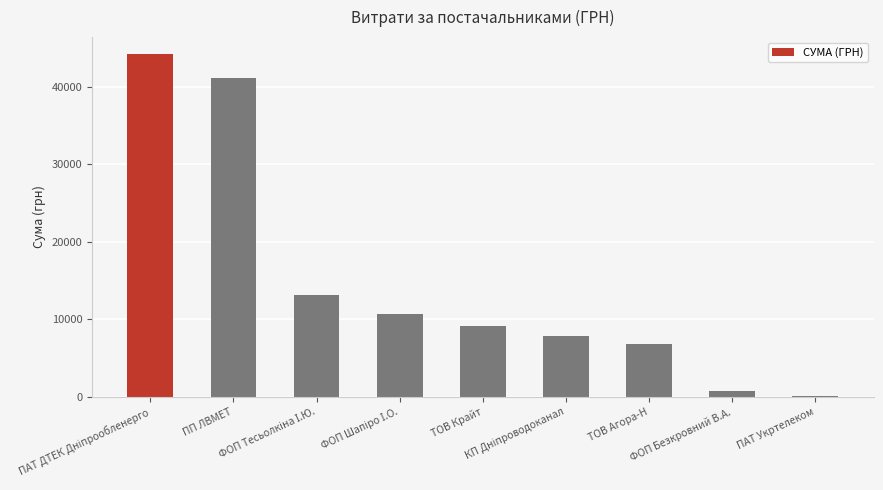

What is the greatest value displayed?

44185.6